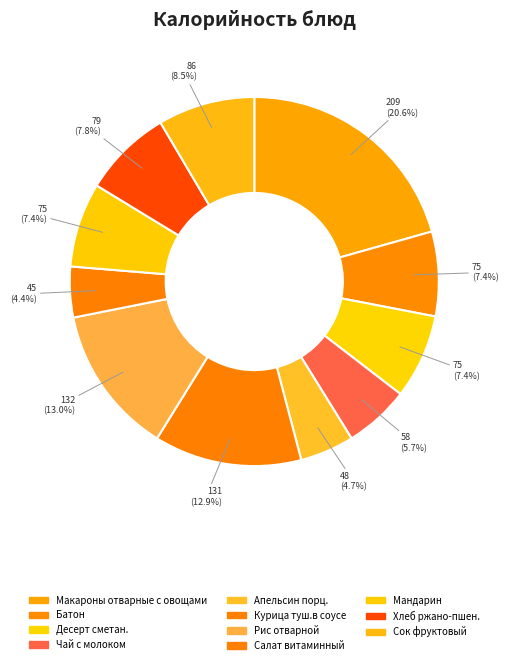

What percentage is the Апельсин порц. slice, to the nearest percent?

5%